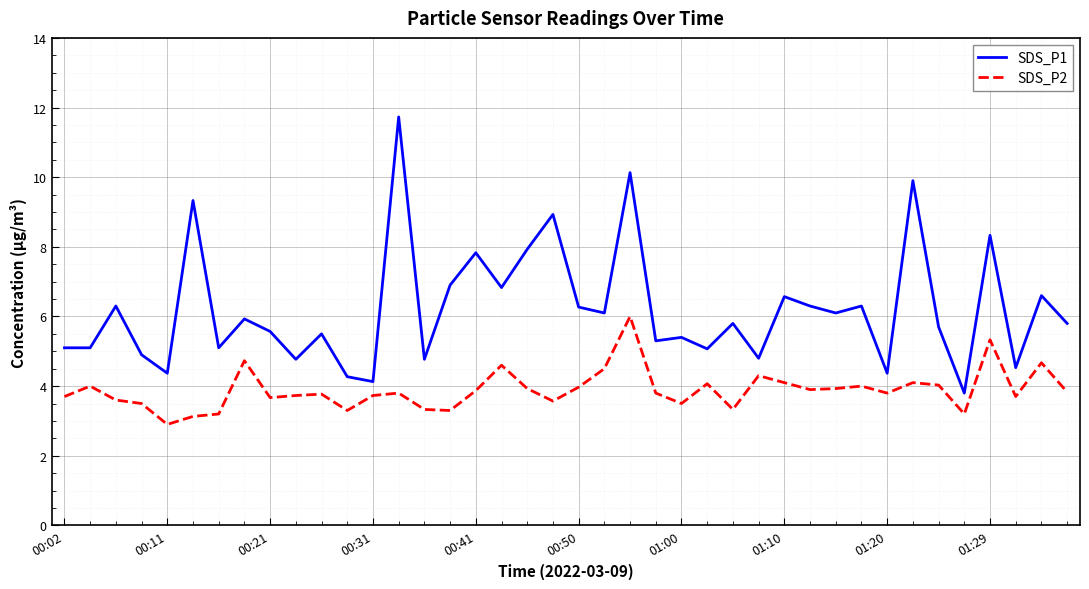

Which series has the widest spread of values?

SDS_P1